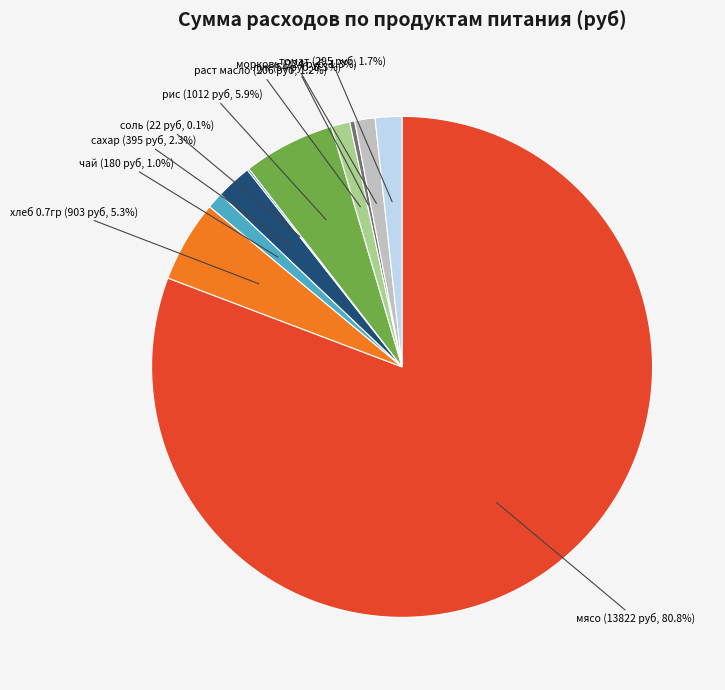

Which slice is the largest?

мясо